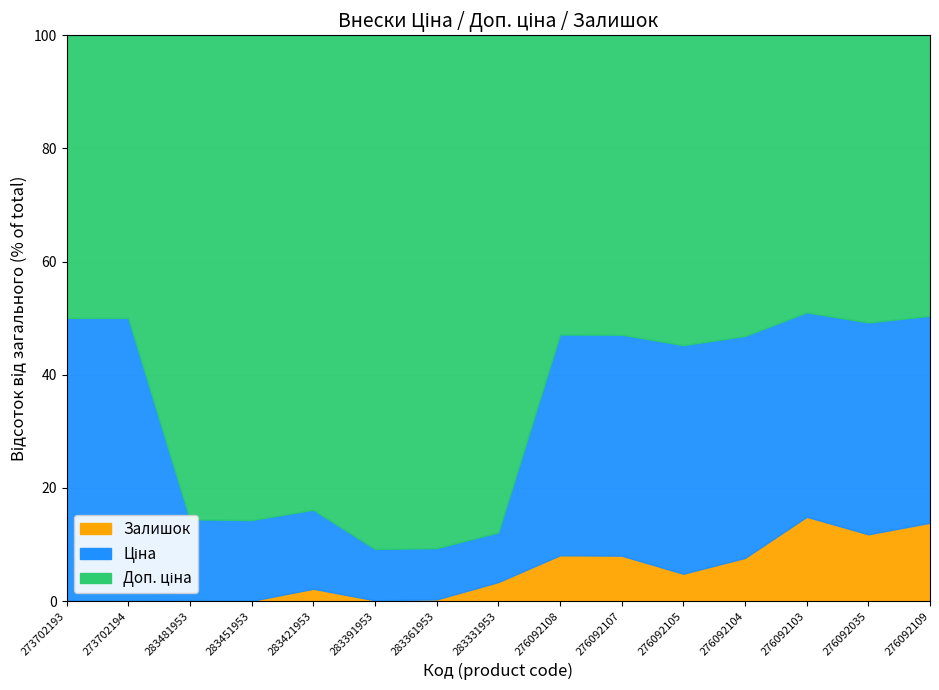

Where does the Ціна_line series first go above 46?

273702193